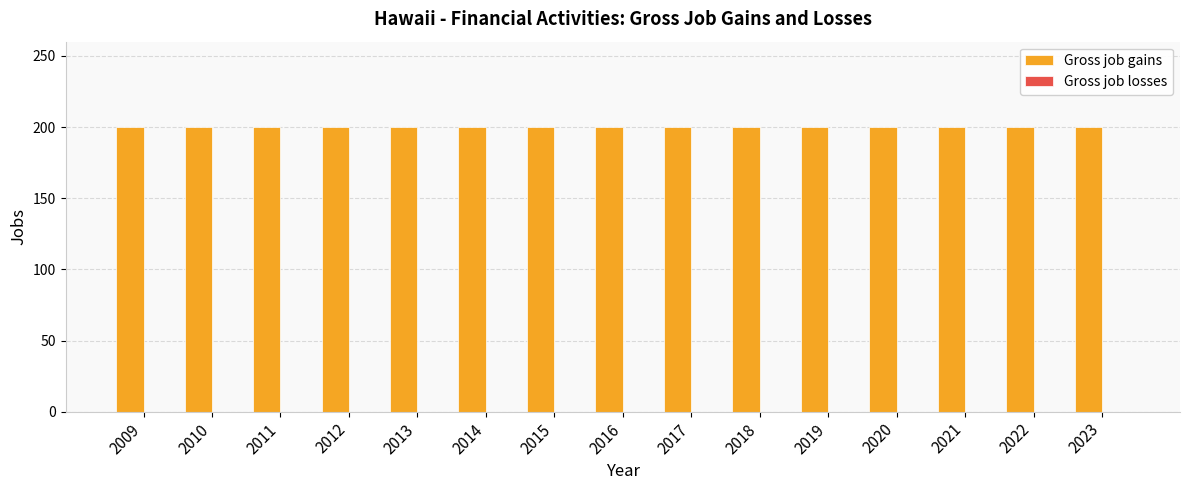

True or false: Gross job gains has a value of 200 at 2020.

True